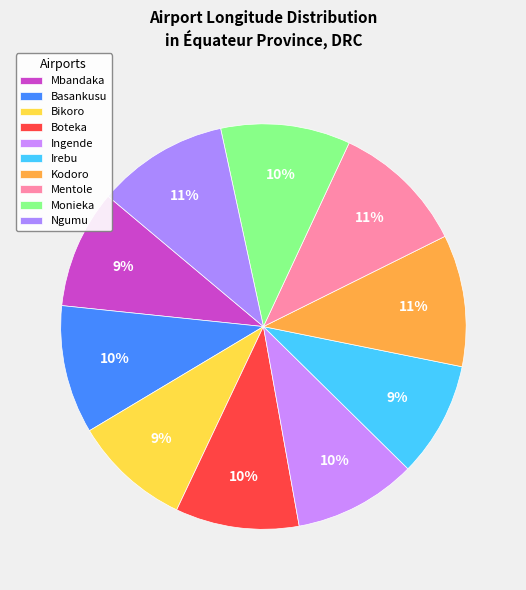

Which has a higher value, Monieka or Irebu?

Monieka